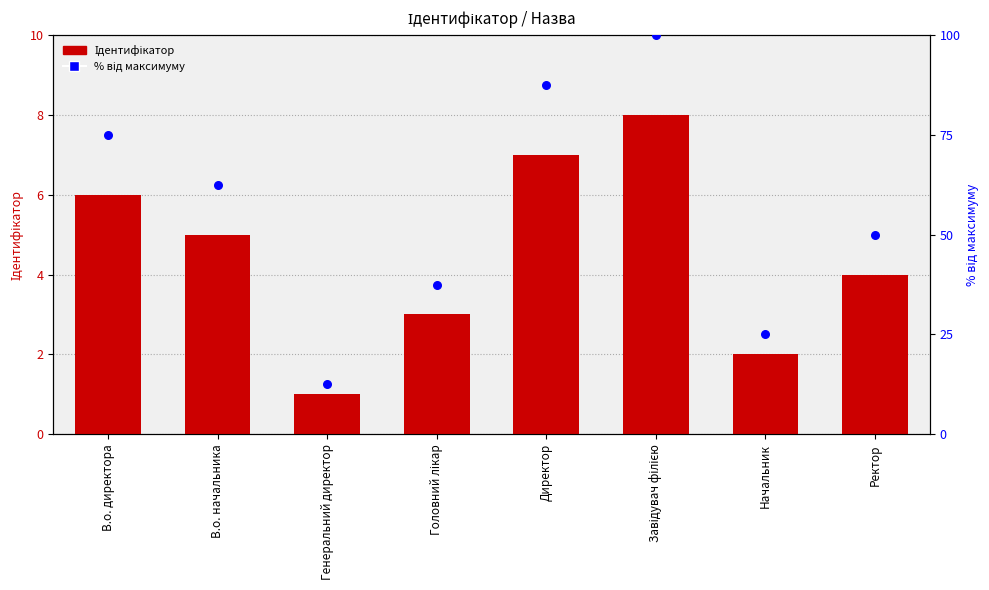

What are all the series names shown in the legend?

Ідентифікатор, % від максимуму